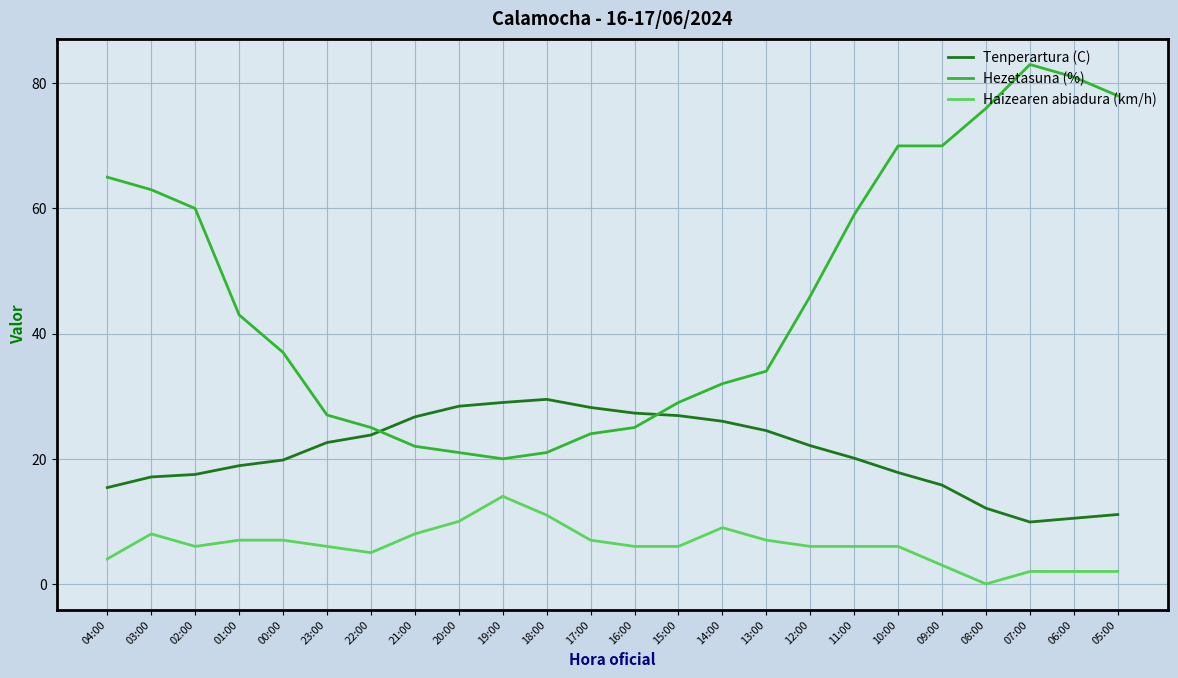

What is the total value across all series at 20:00?

59.4